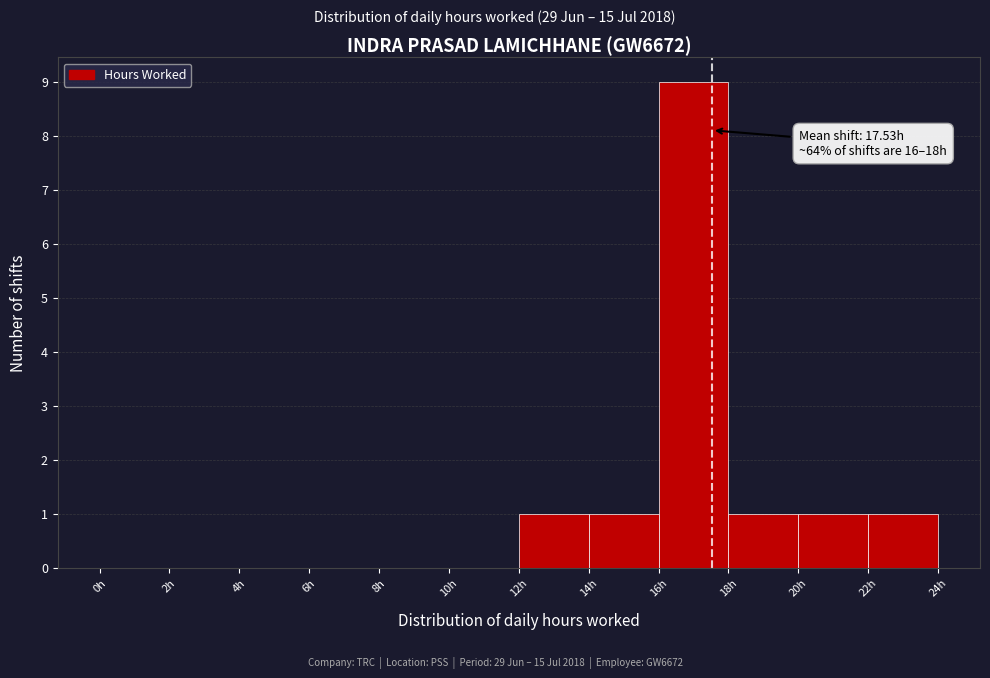

Which range on the x-axis has the tallest bar?

16 to 18